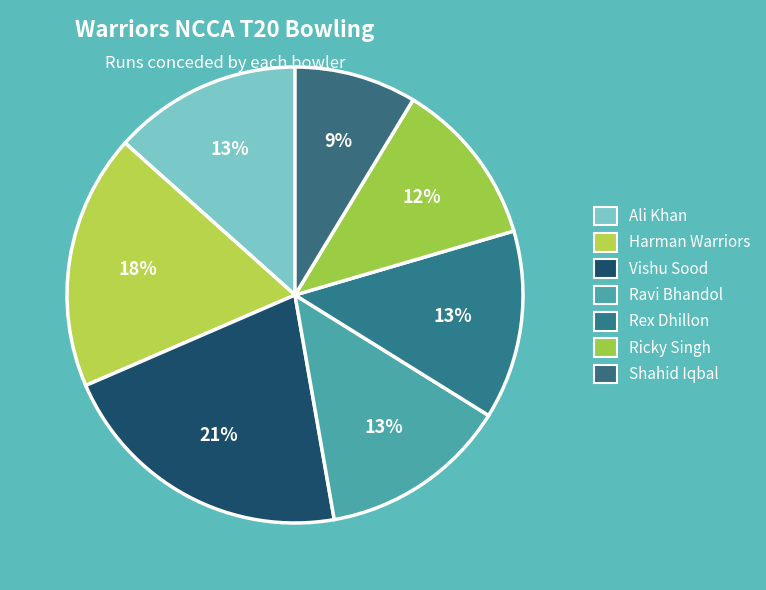

Which category has the biggest portion of the pie?

Vishu Sood